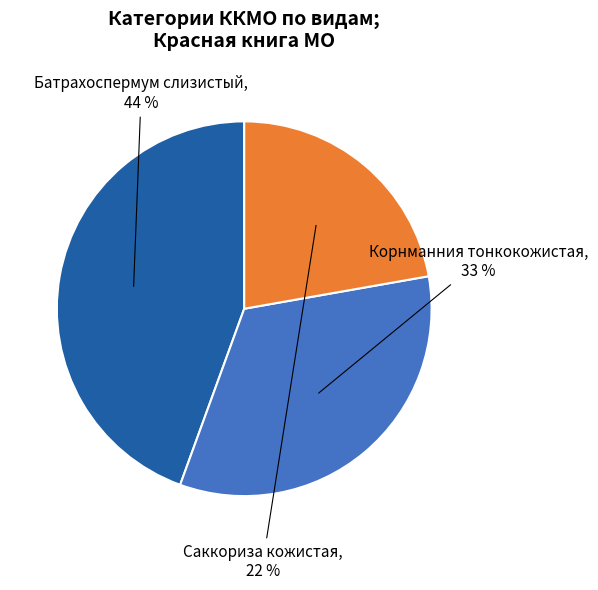

True or false: Батрахоспермум слизистый accounts for 44% of the total.

True